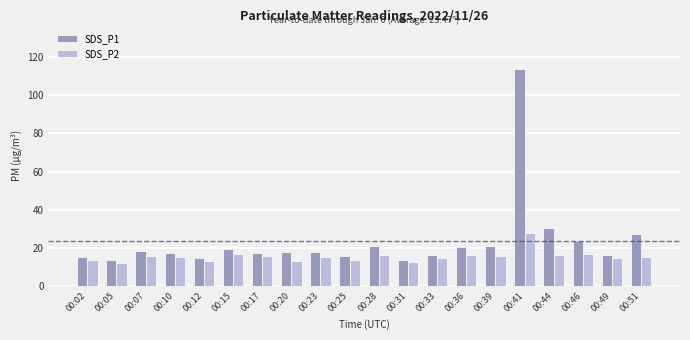

Which series has the largest range (max minus min)?

SDS_P1